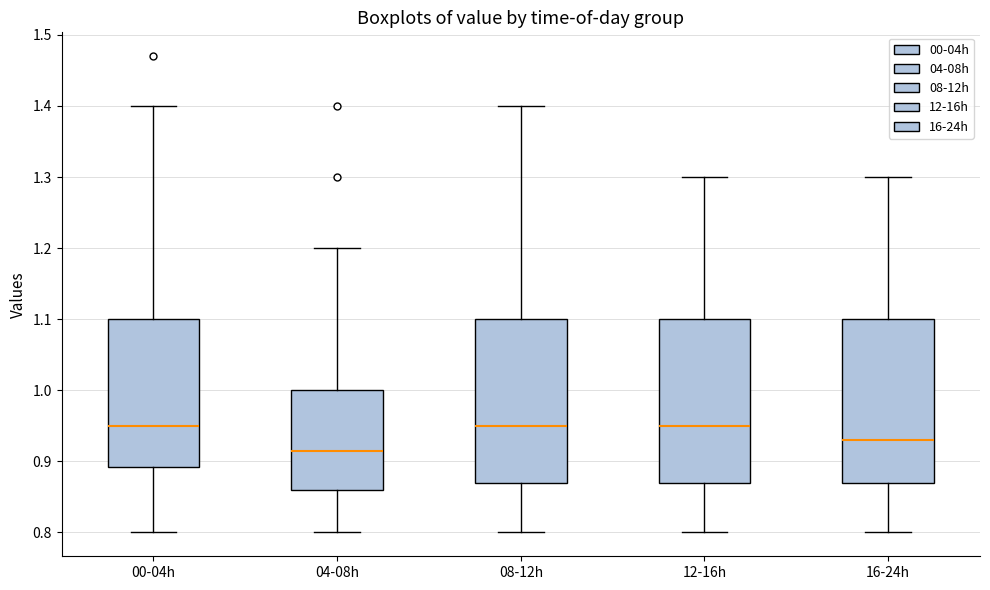

Reading left to right, read every box against the y-axis: the position of its median line, the range the box covers, and the ends of its whiskers. The values are not printed on the chart, so give them approximately, as read against the axis.

00-04h: median 0.95, box 0.89 to 1.10, whiskers 0.80 to 1.40
04-08h: median 0.92, box 0.86 to 1.00, whiskers 0.80 to 1.20
08-12h: median 0.95, box 0.87 to 1.10, whiskers 0.80 to 1.40
12-16h: median 0.95, box 0.87 to 1.10, whiskers 0.80 to 1.30
16-24h: median 0.93, box 0.87 to 1.10, whiskers 0.80 to 1.30